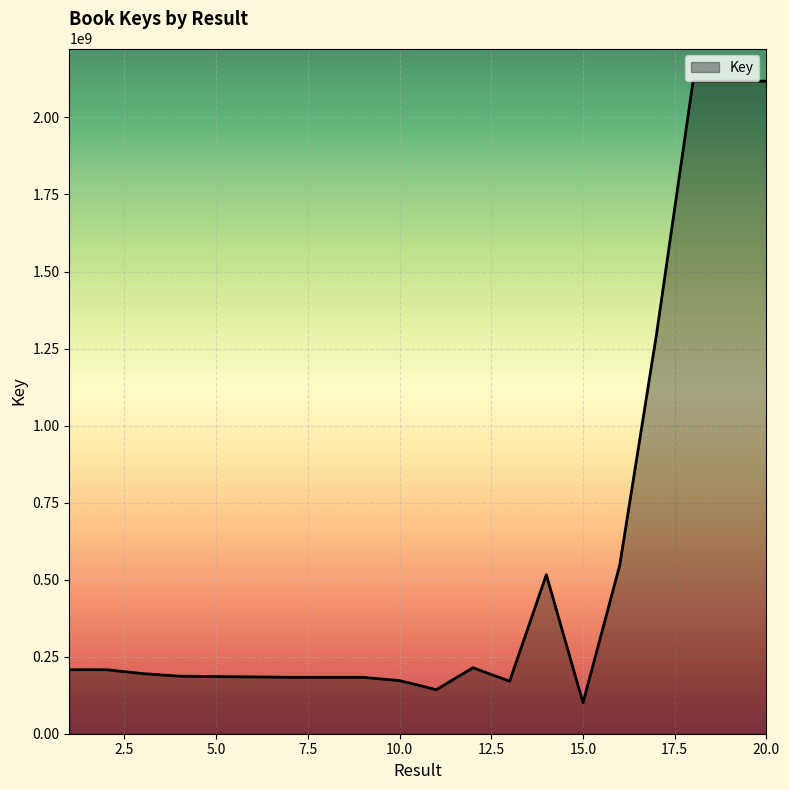

What is the maximum value shown in the chart?

2117892775